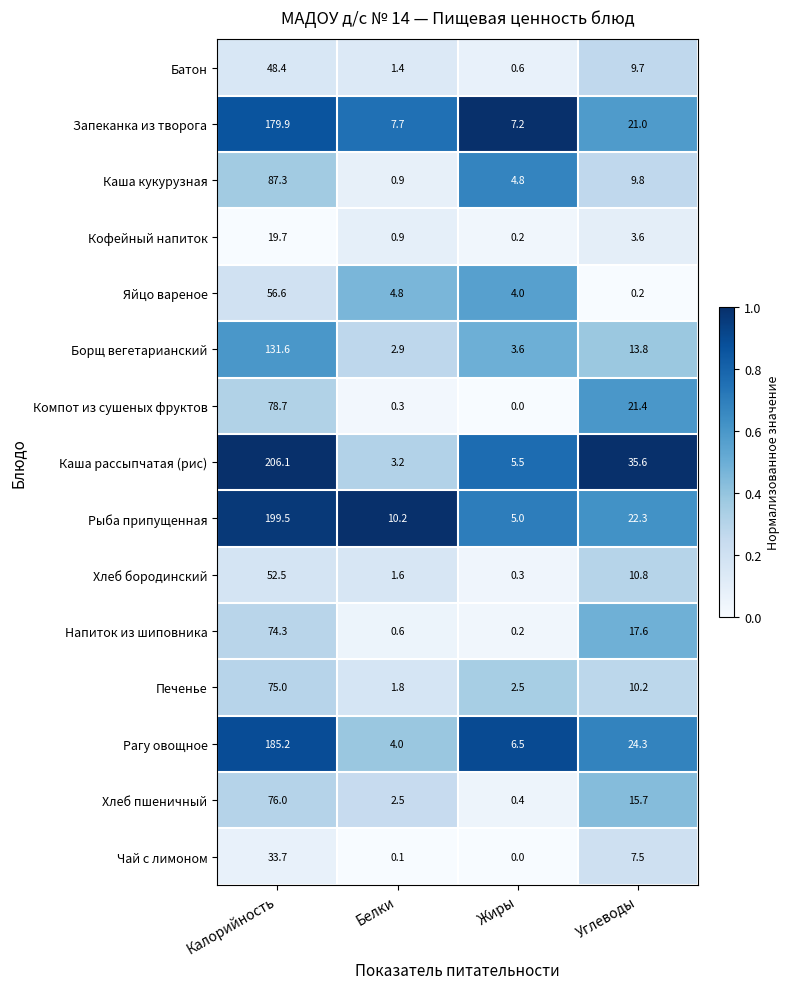

At which label is Хлеб пшеничный closest to 38?

Углеводы